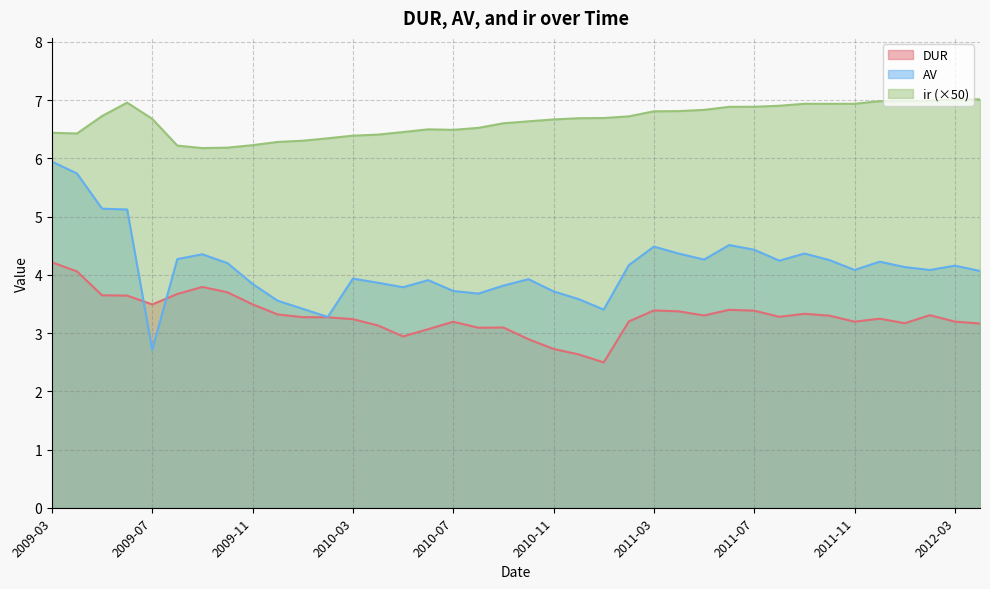

What is the total value across all series at 2010-12?

12.9